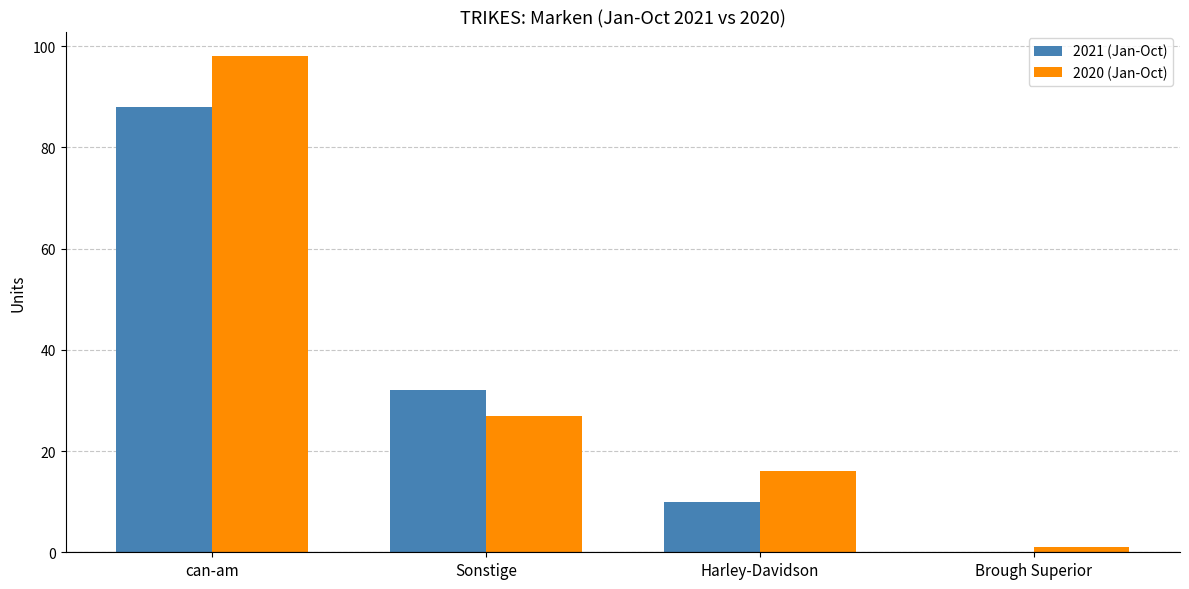

Which series has the largest range (max minus min)?

2020 (Jan-Oct)